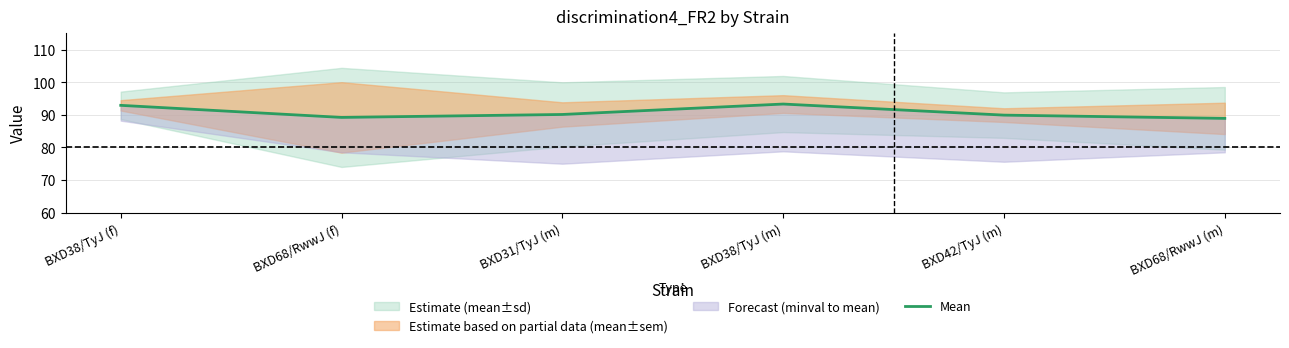

At which label is the value closest to 91?

BXD31/TyJ (m)